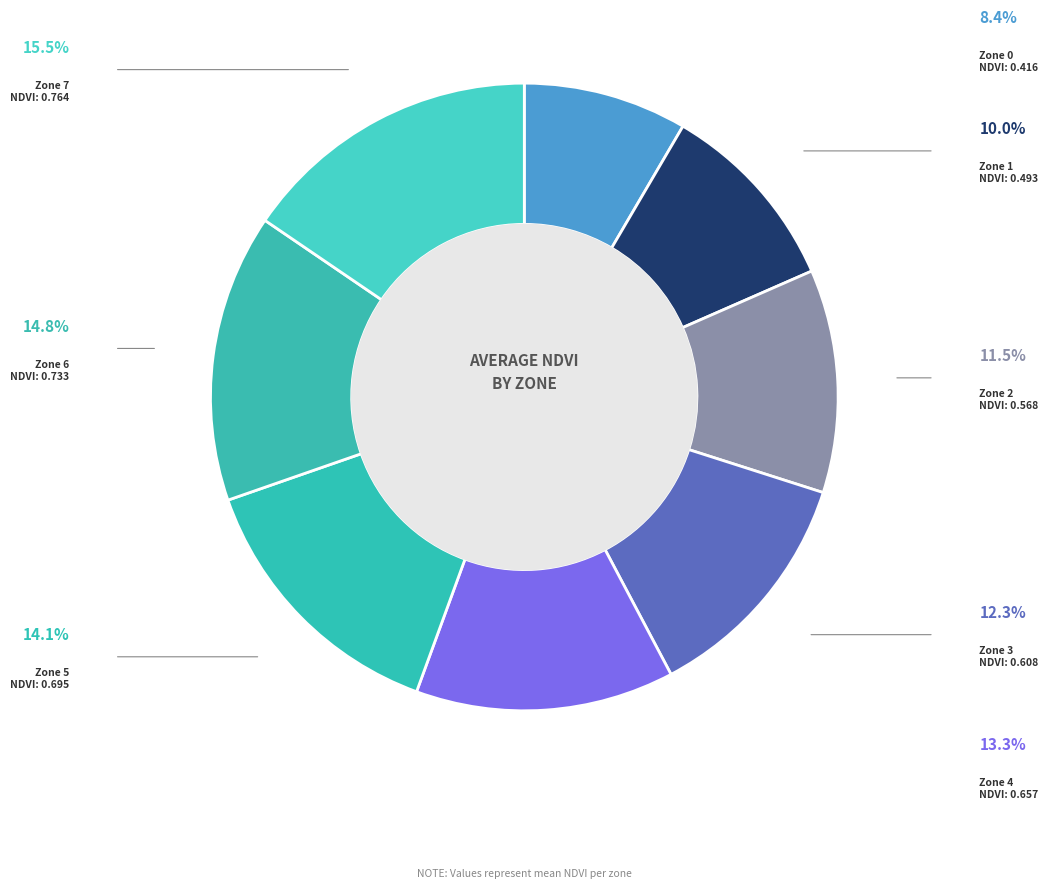

Which slice is the largest?

Zone 7